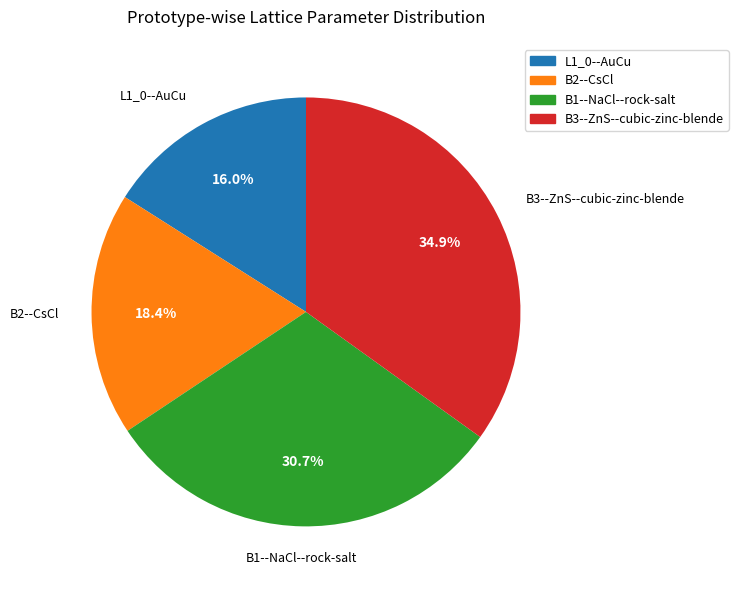

What percentage is the B2--CsCl slice, to the nearest percent?

18%